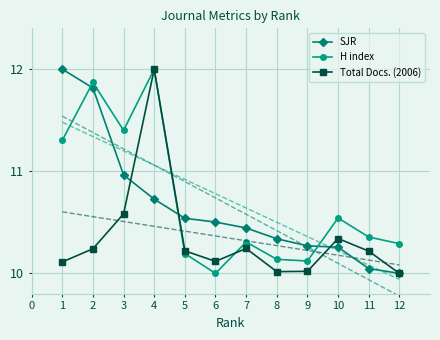

The value of H index at 1 is 6.0. True or false?

False